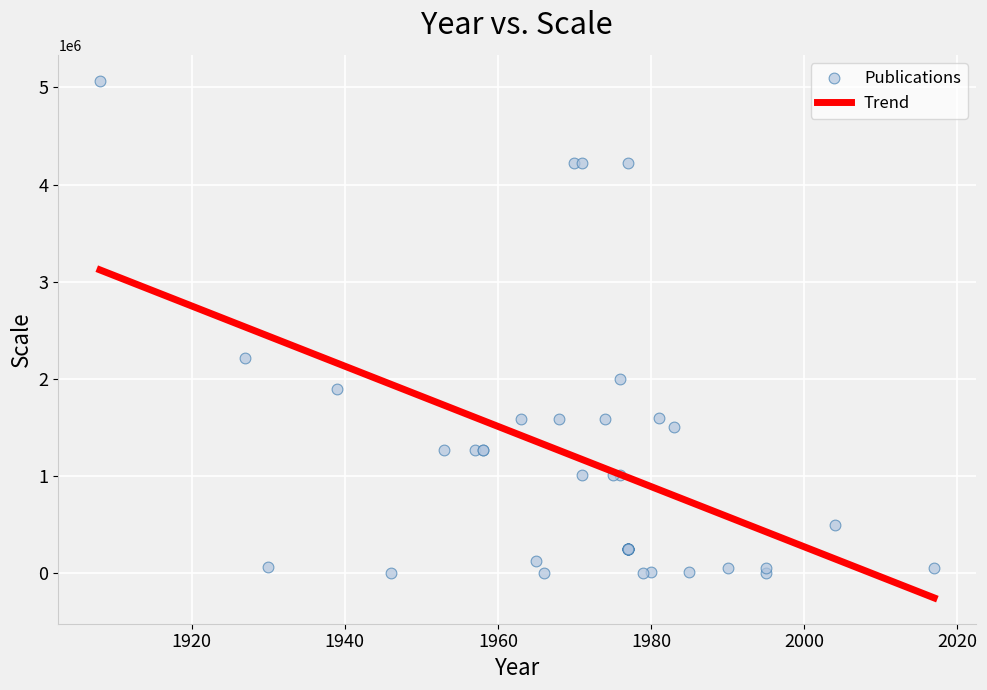

What Y value in the scatter plot is closest to 2534400?

2217600